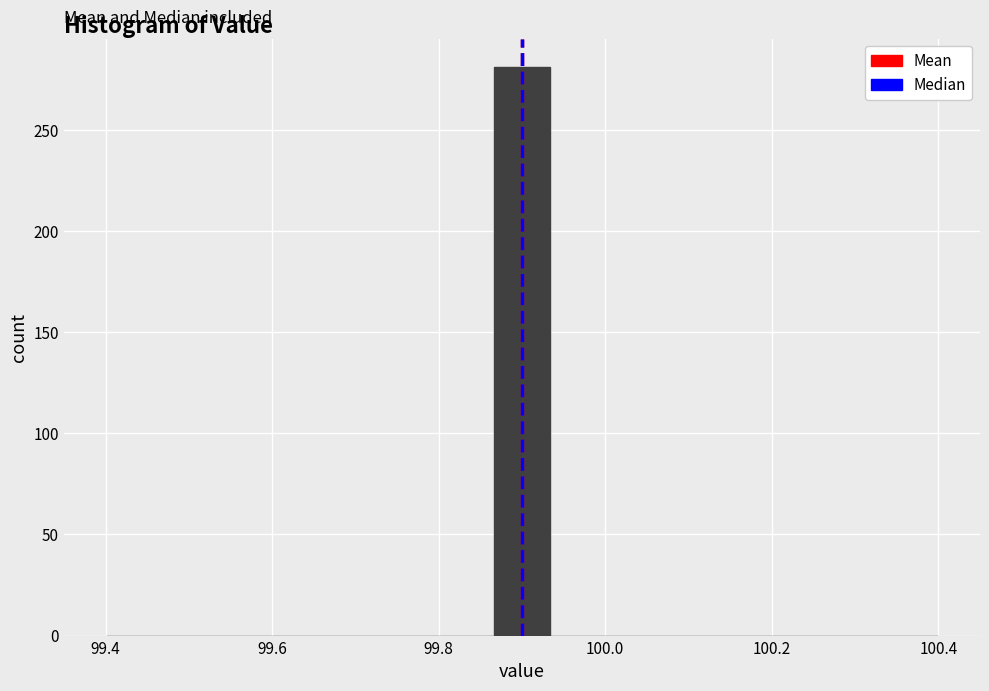

Around what value on the x-axis is the tallest bar? Give the approximate position of its centre, as read against the axis.

99.90